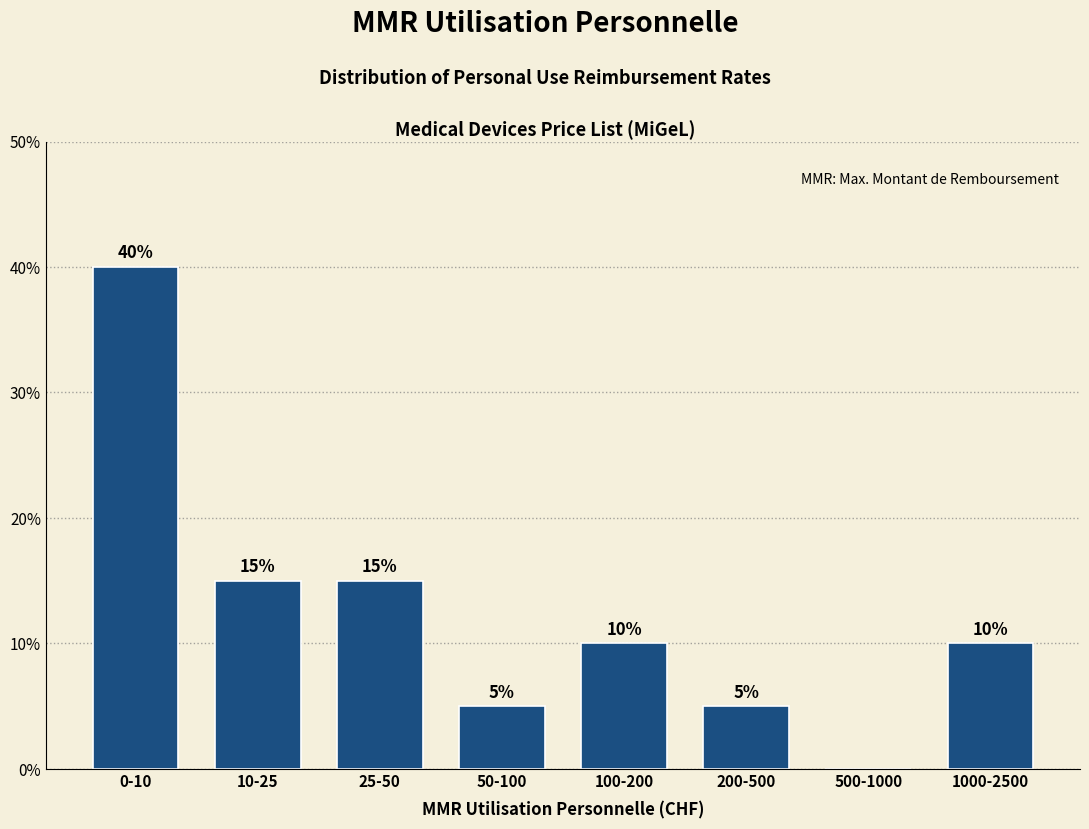

Reading left to right, transcribe all the data shown in this chart.

0-10=40	10-25=15	25-50=15	50-100=5	100-200=10	200-500=5	500-1000=0	1000-2500=10